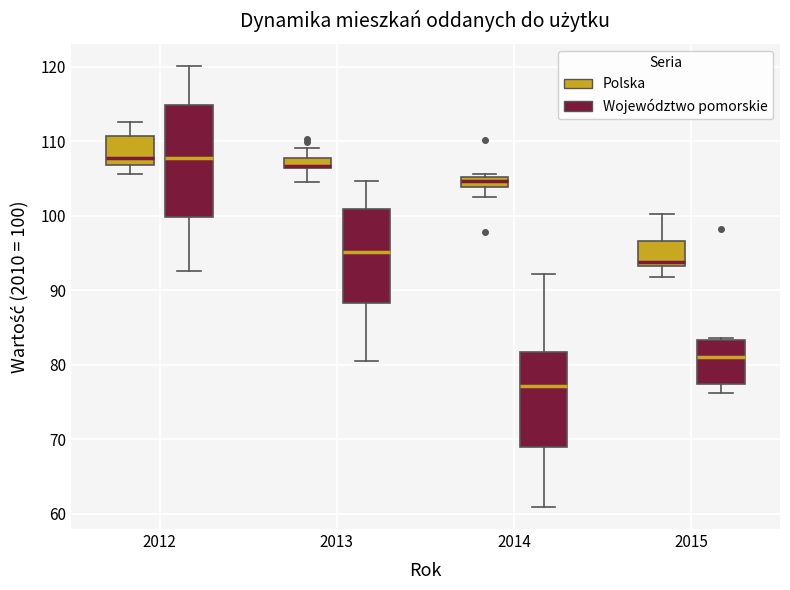

Where does the upper whisker of the box for 2012 (Województwo pomorskie) end on the y-axis? The values are not printed on the chart, so give them approximately, as read against the axis.

120